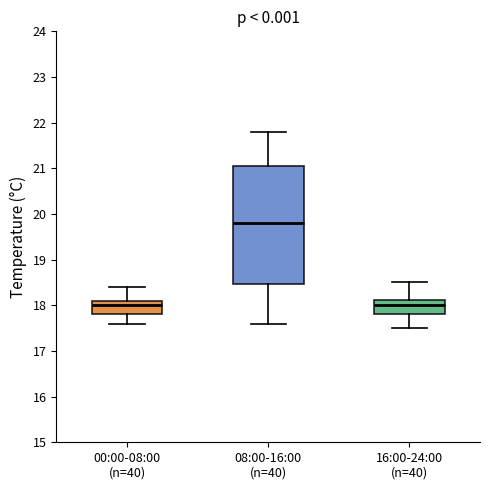

Comparing the boxes themselves (not the whiskers), which one is the tallest?

08:00-16:00 (n=40)